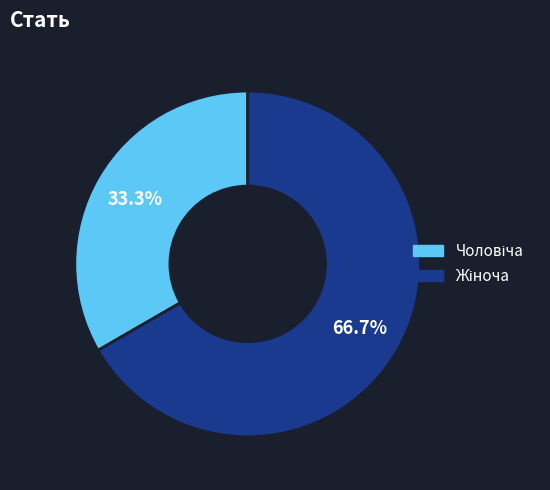

Is there any slice that represents more than half of the pie?

Yes